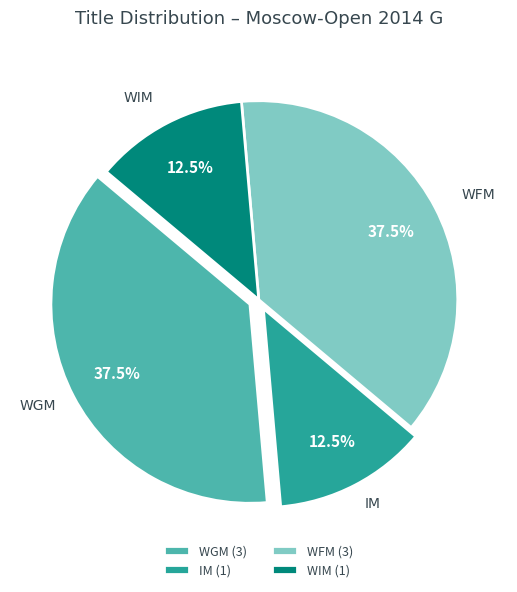

Is the sum of WGM (3) and WFM (3) greater than half?

Yes